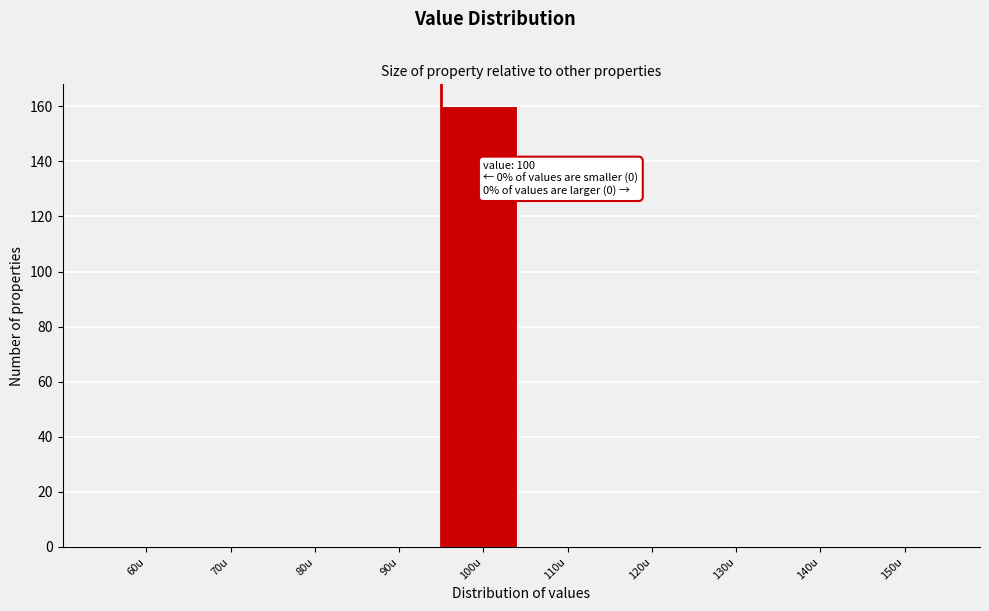

Reading left to right, list all the values displayed in this chart.

60u=0	70u=0	80u=0	90u=0	100u=160	110u=0	120u=0	130u=0	140u=0	150u=0